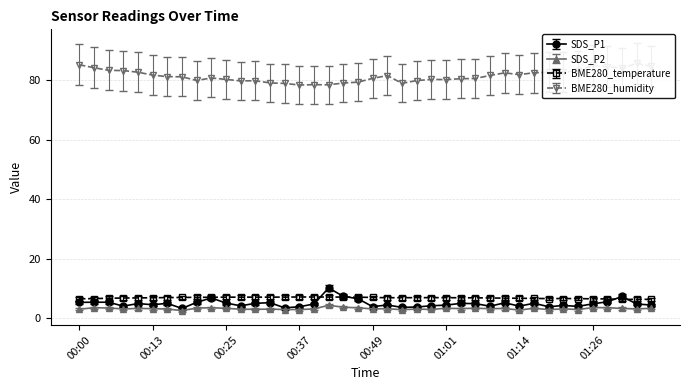

What is the difference between the maximum and minimum values in the BME280_temperature series?

0.8